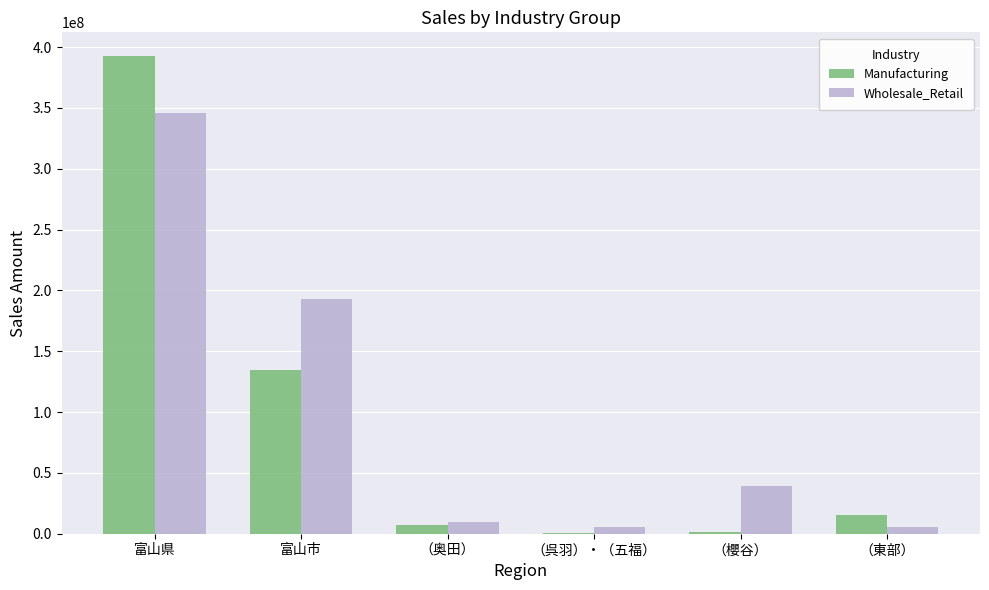

What are all the series names shown in the legend?

Manufacturing, Wholesale_Retail